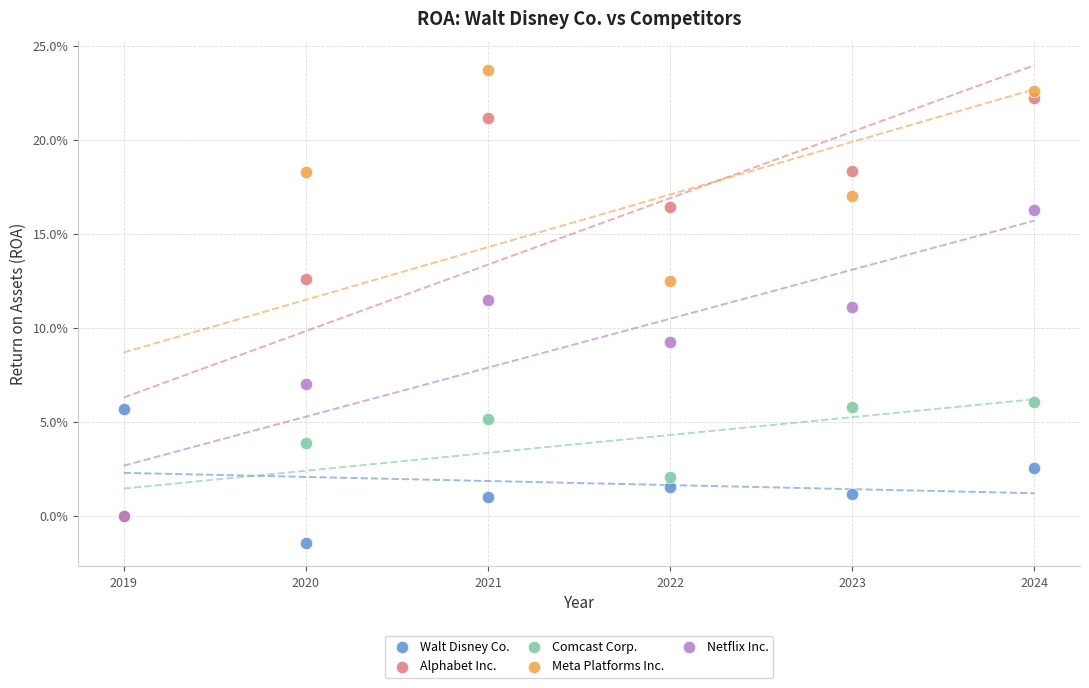

Which series has the largest Y range (max minus min)?

Meta Platforms Inc.